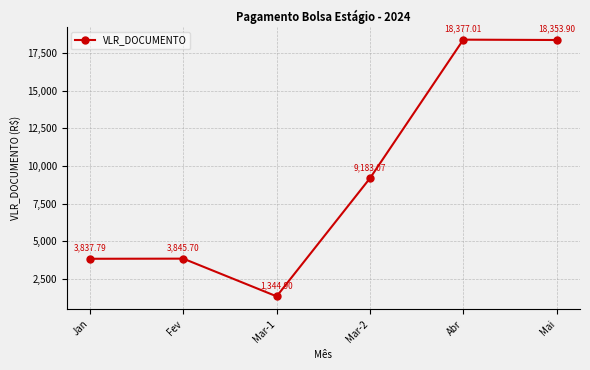

What is the greatest value displayed?

18377.0